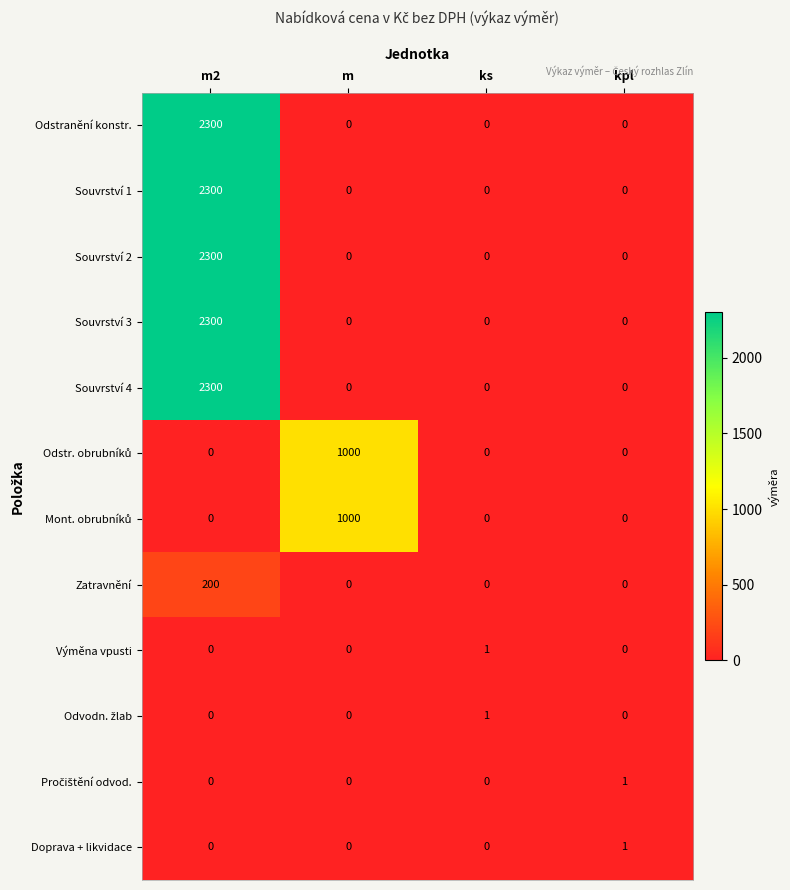

What is the highest value of the Souvrství 1 series?

2300